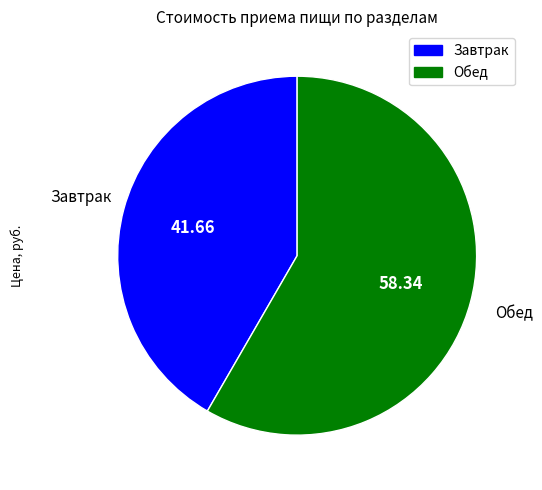

Does Обед represent more than half of the total?

Yes